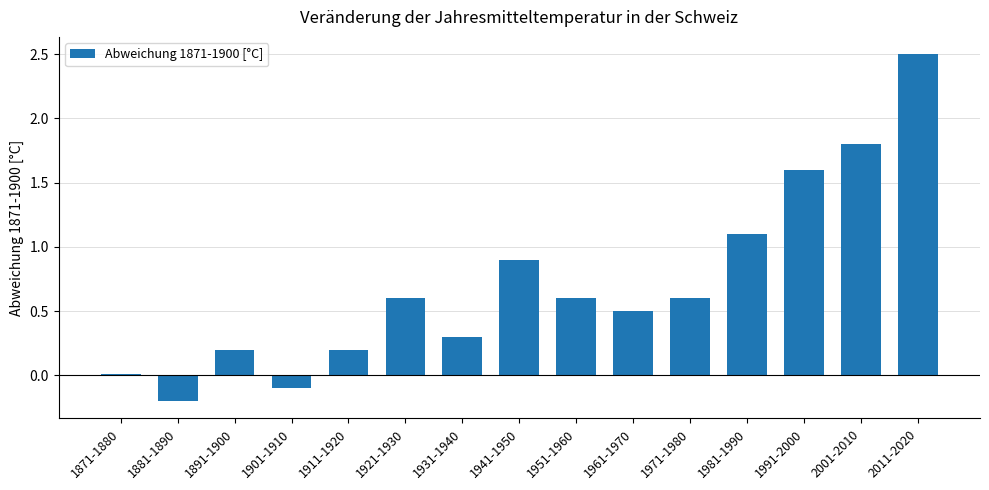

At which category does the chart reach its minimum across all series?

1881-1890